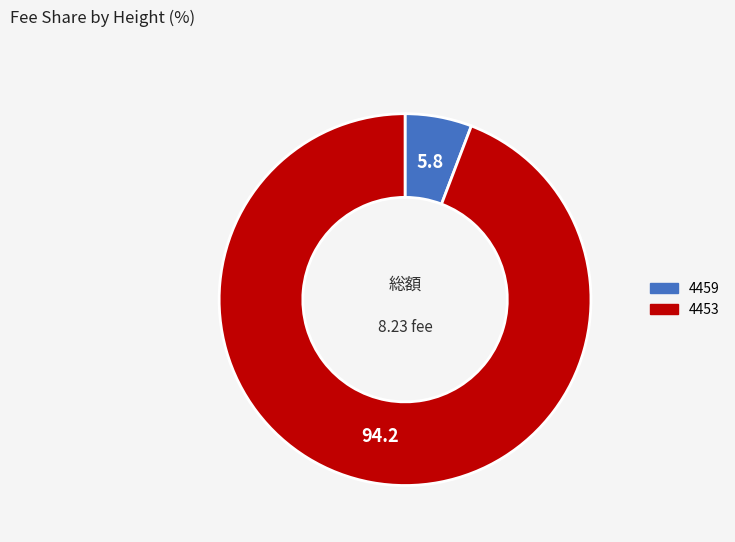

Which category accounts for the majority?

4453